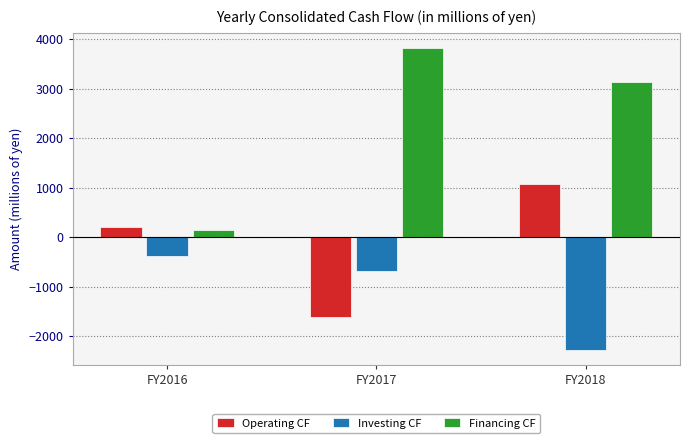

What is the maximum value for Financing CF?

3826